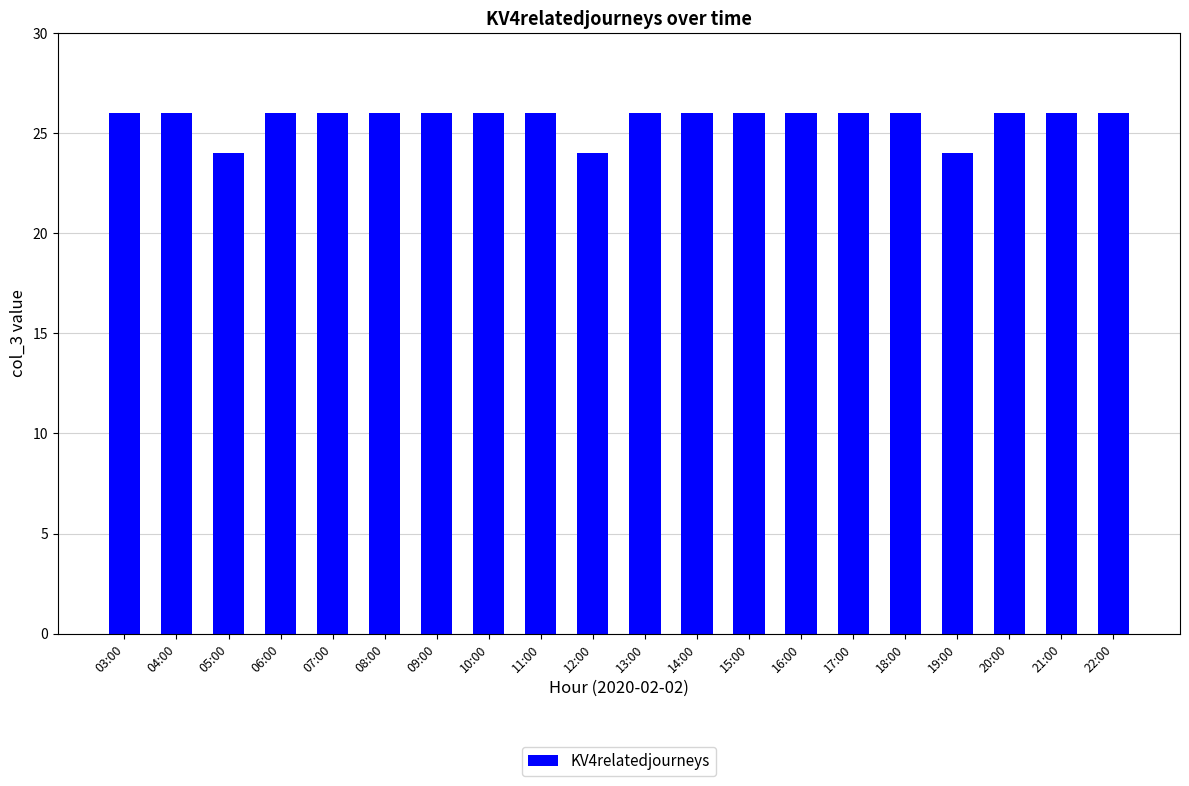

What is the ratio of the value at 18:00 to the value at 22:00?

1.0